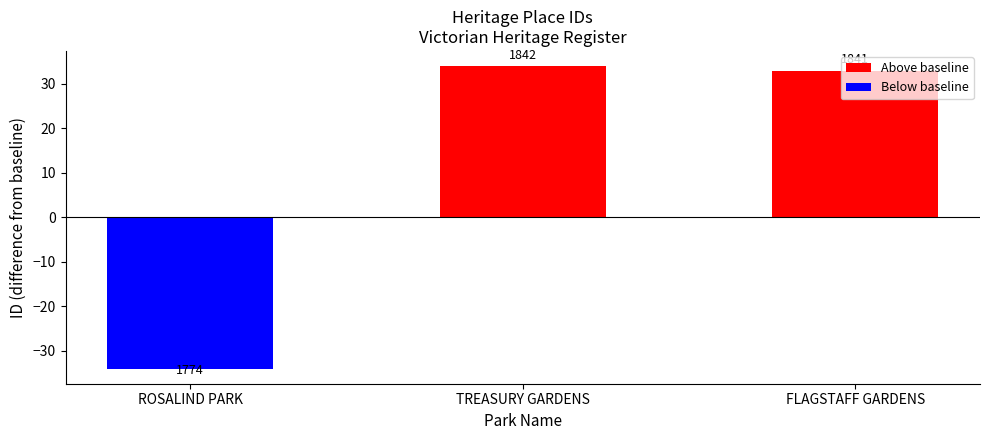

At which label does the data first exceed 1841?

TREASURY GARDENS